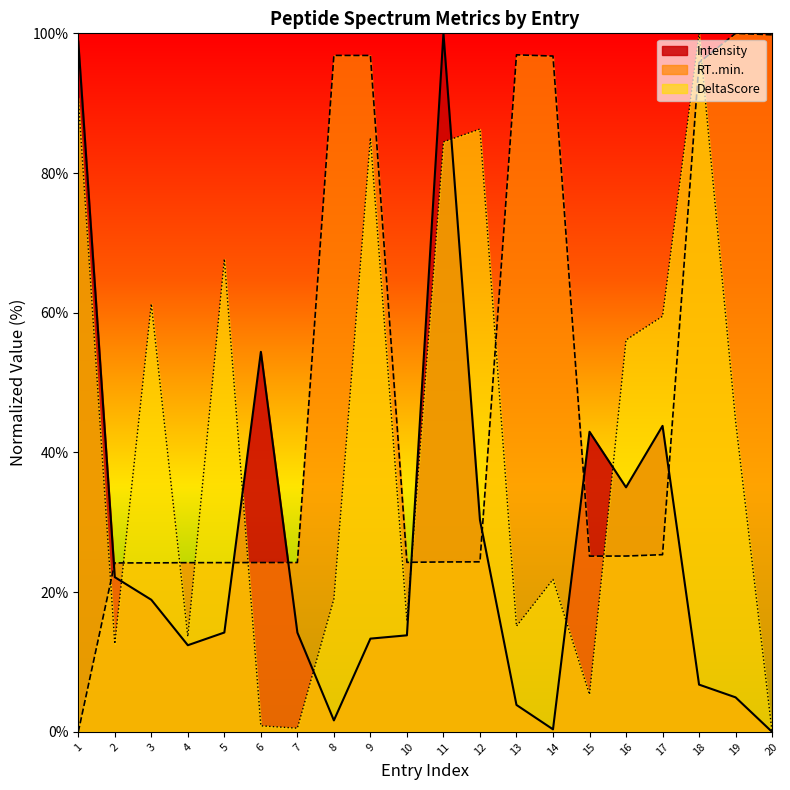

At which label is RT..min. closest to 50?

17